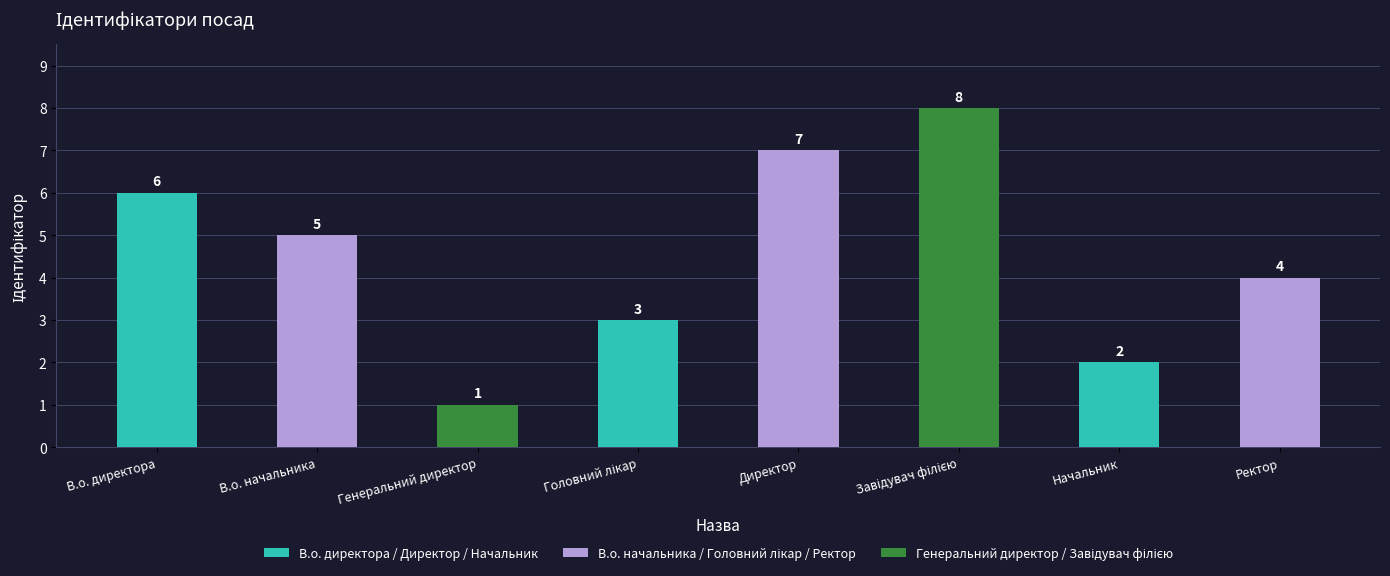

How many data points are less than 5?

4